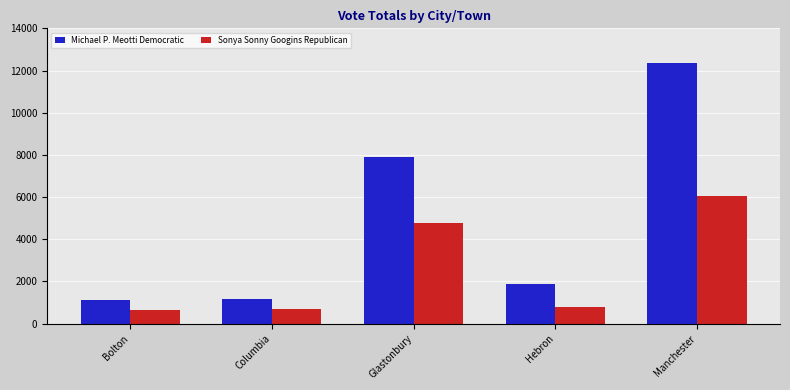

What is the sum of the Michael P. Meotti Democratic values at Glastonbury and Hebron?

9780